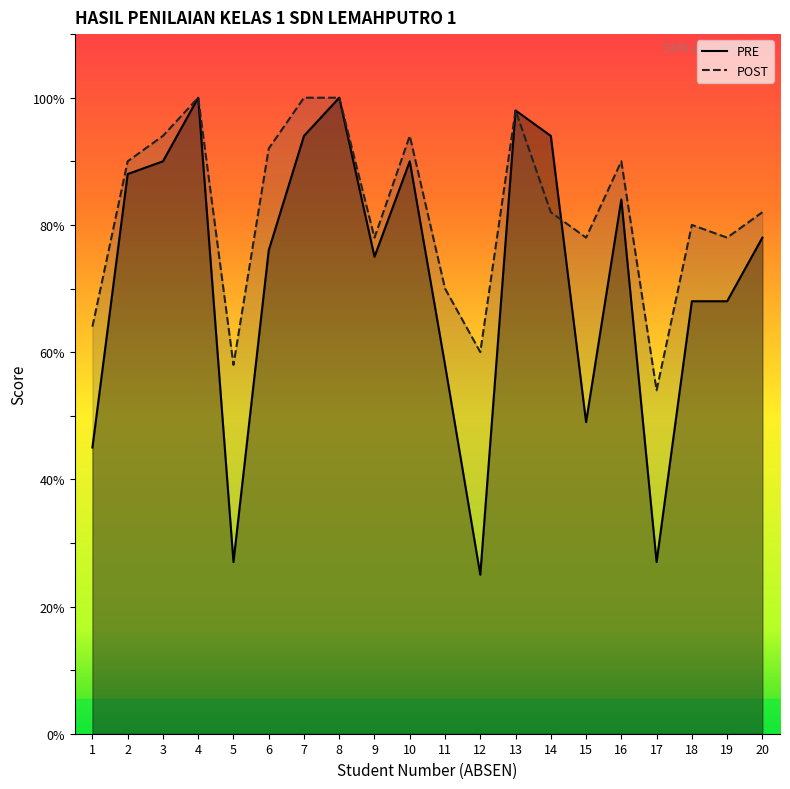

Rank the series at 10 from lowest to highest value.

PRE, POST